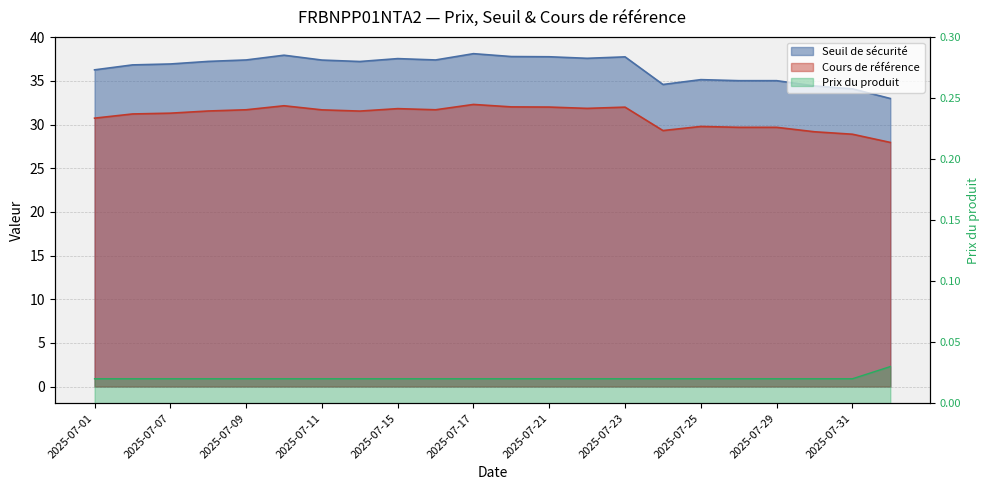

Which series has the largest total across all categories?

Seuil de sécurité